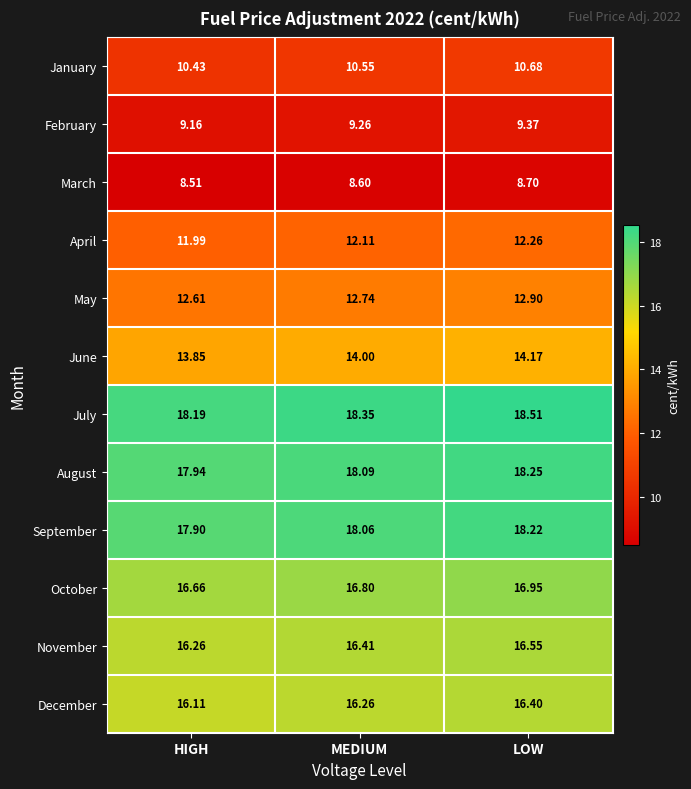

Rank the categories by July value from lowest to highest.

HIGH, MEDIUM, LOW